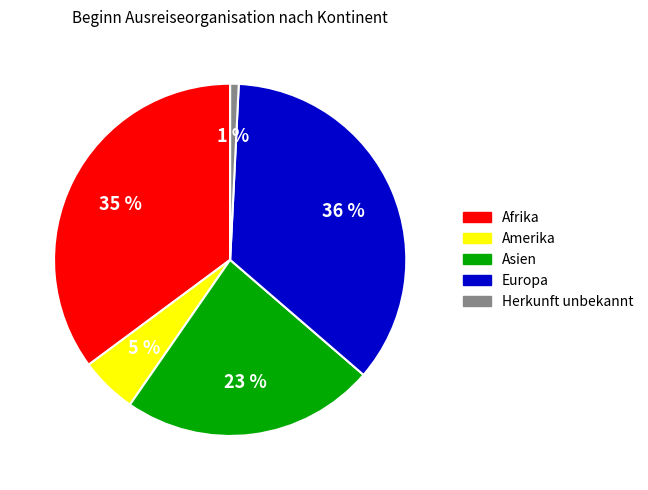

To the nearest percent, what percentage of the pie is Afrika?

35%